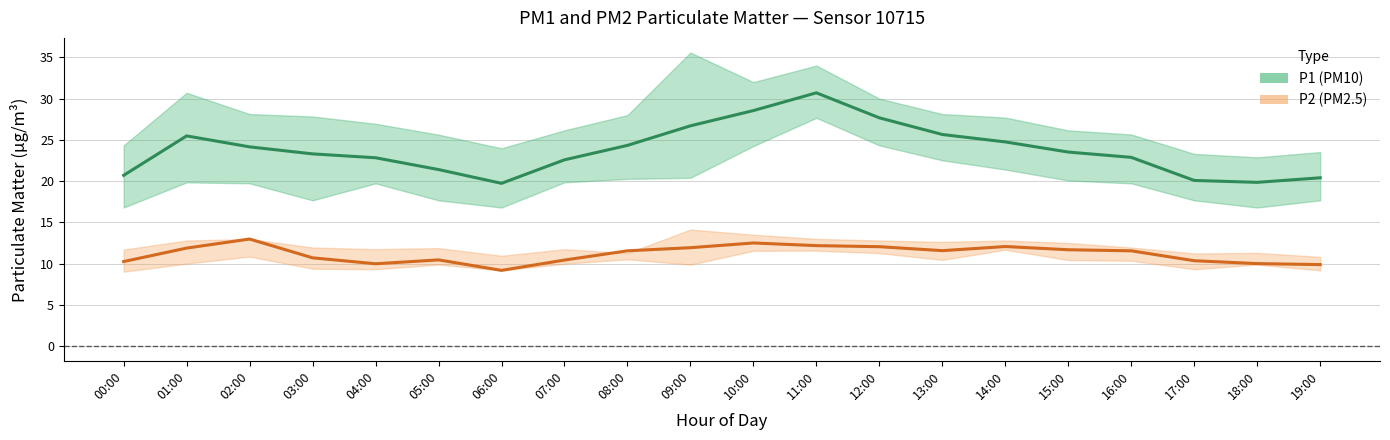

What are all the series names shown in the legend?

P1, P2